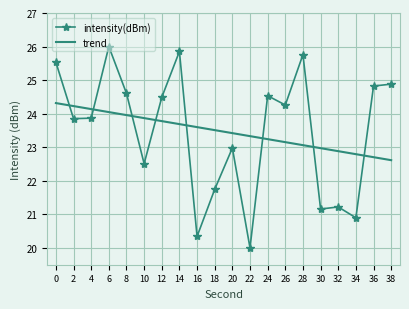

What is the sum of the trend values at 34 and 14?

46.5